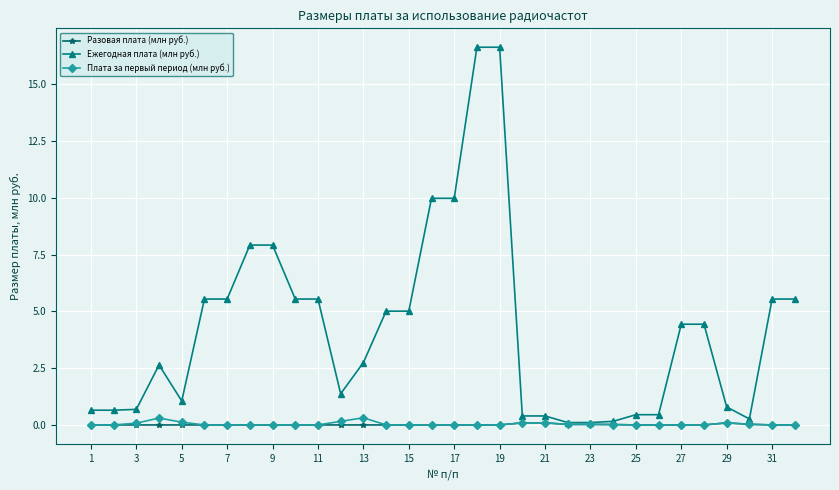

Rank the series by their maximum value, from highest to lowest.

Ежегодная плата (млн руб.), Плата за первый период (млн руб.), Разовая плата (млн руб.)